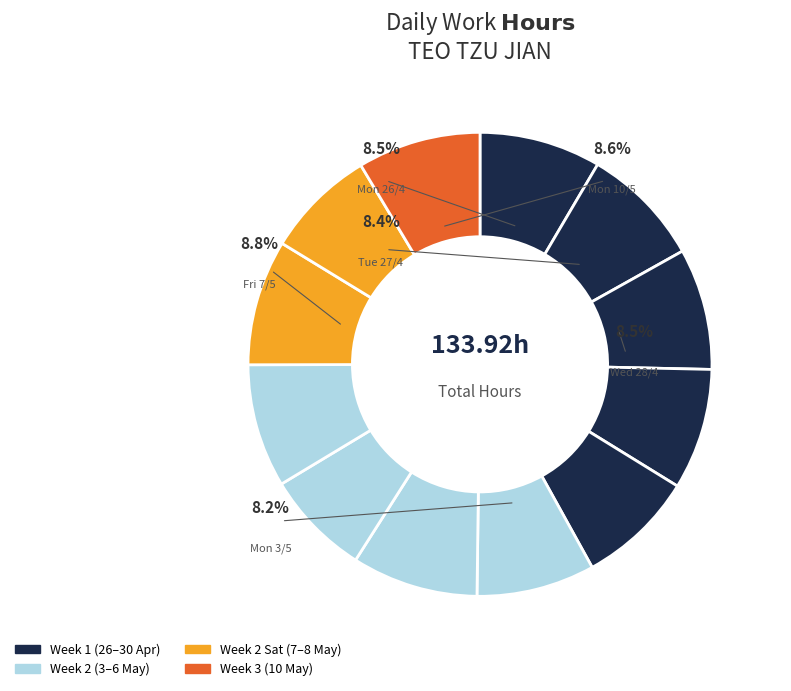

How many segments does this pie chart have?

12